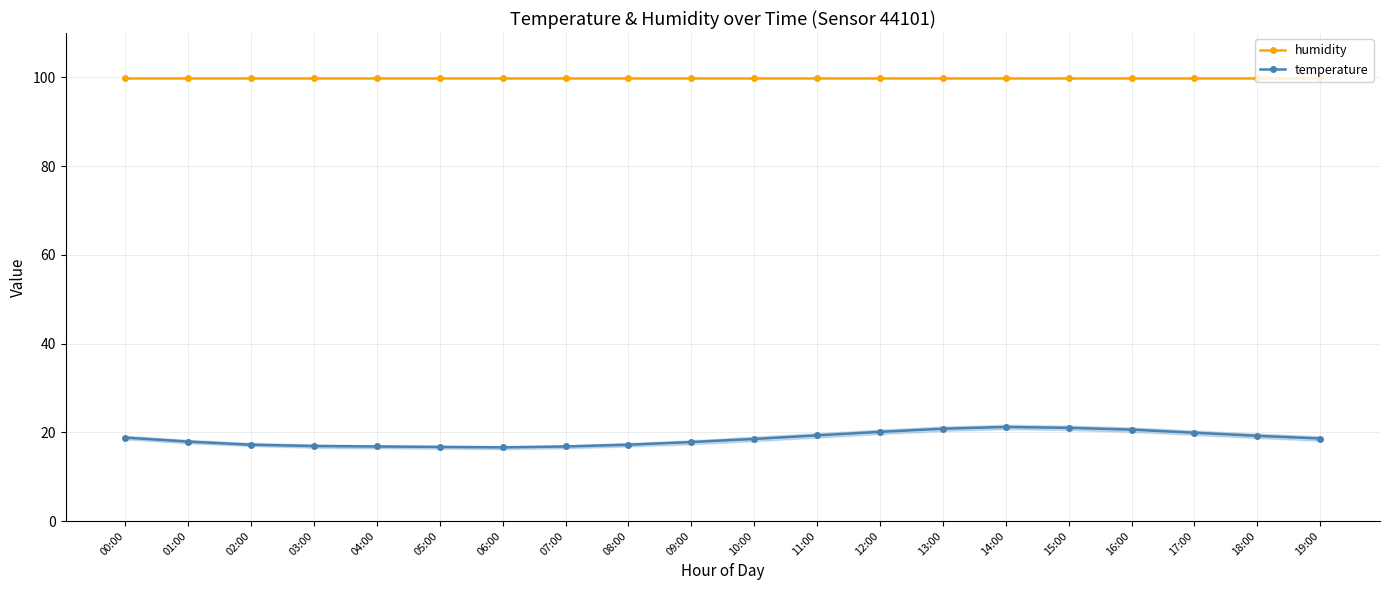

Does the chart display data point markers on the line(s)?

Yes